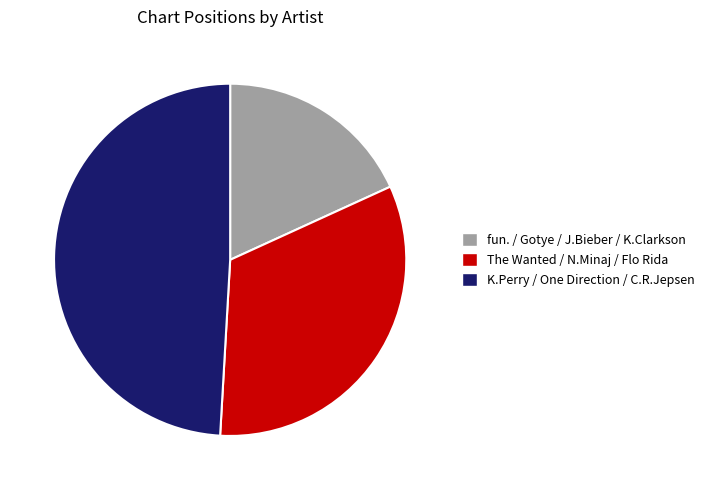

Combined, do The Wanted / N.Minaj / Flo Rida and K.Perry / One Direction / C.R.Jepsen account for over 50%?

Yes